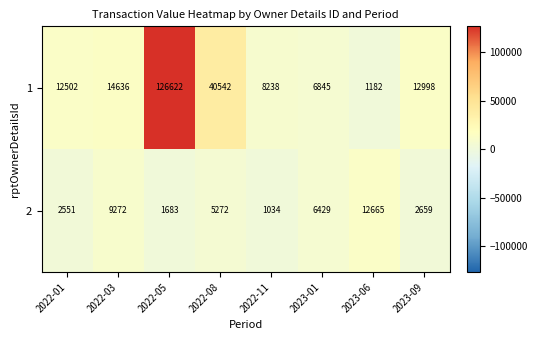

Reading left to right, transcribe all the data shown in this chart.

1: 12502	14636	126622	40542	8238	6845	1182	12998
2: 2551	9272	1683	5272	1034	6429	12665	2659